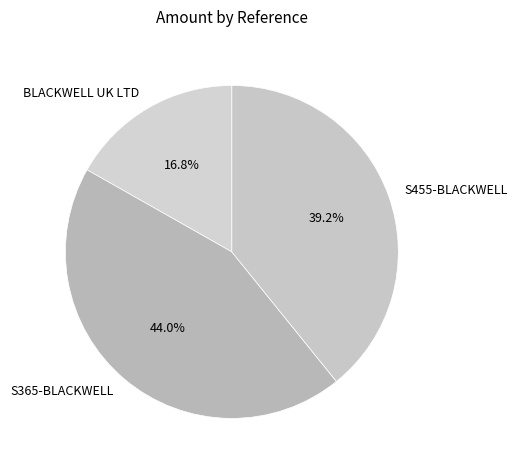

To the nearest percent, what percentage of the pie is S455-BLACKWELL?

39%